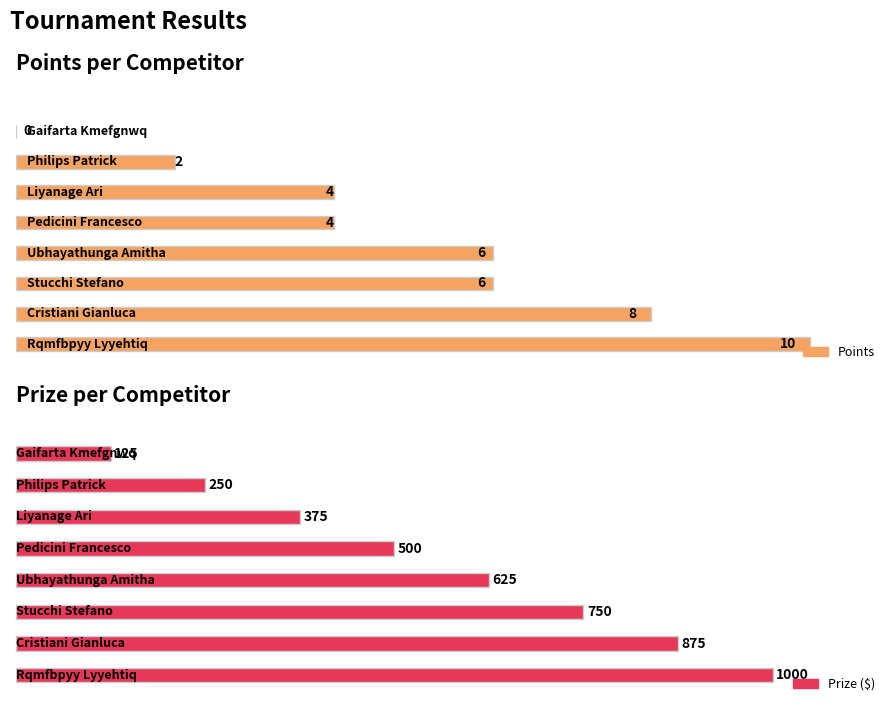

At which category is the sum across all series the highest?

Rqmfbpyy Lyyehtiq